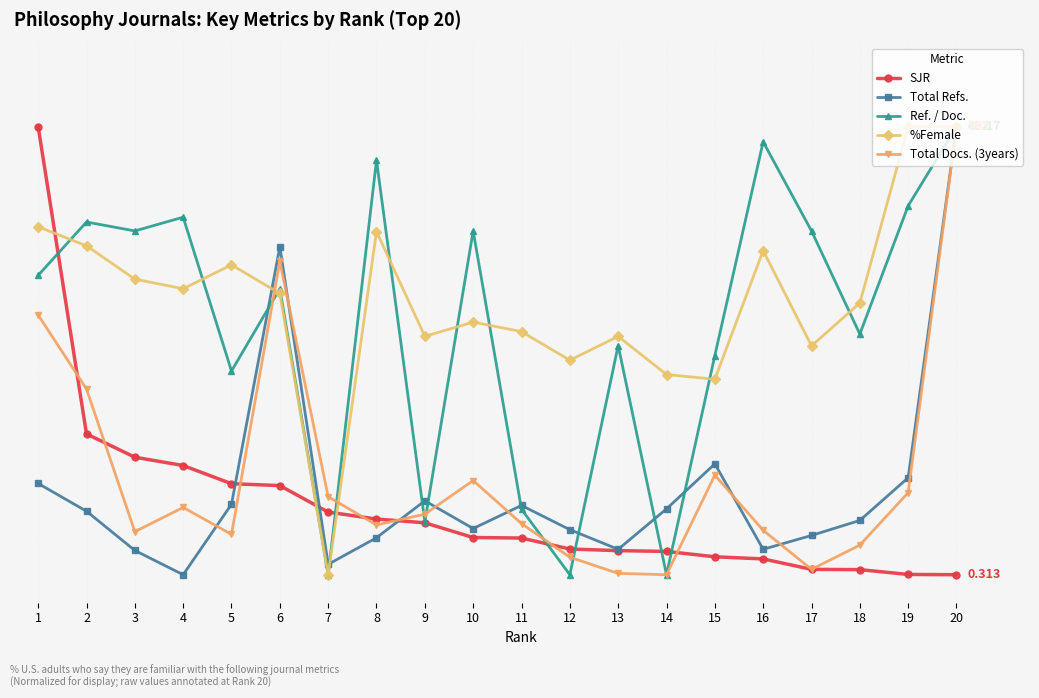

How many times do Ref. / Doc. and SJR cross each other?

7